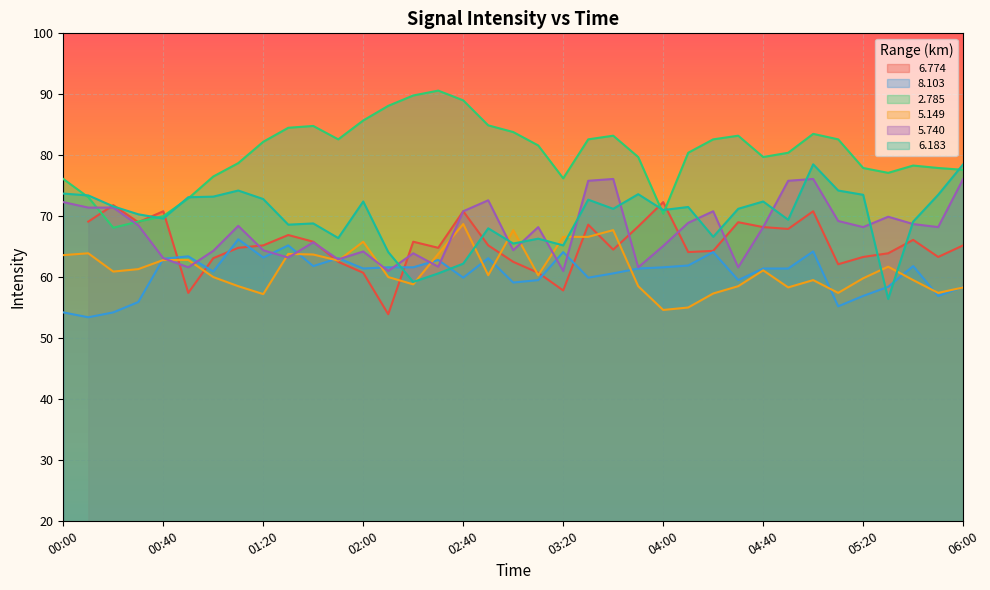

What is the label of the 17th point from the right?

03:20